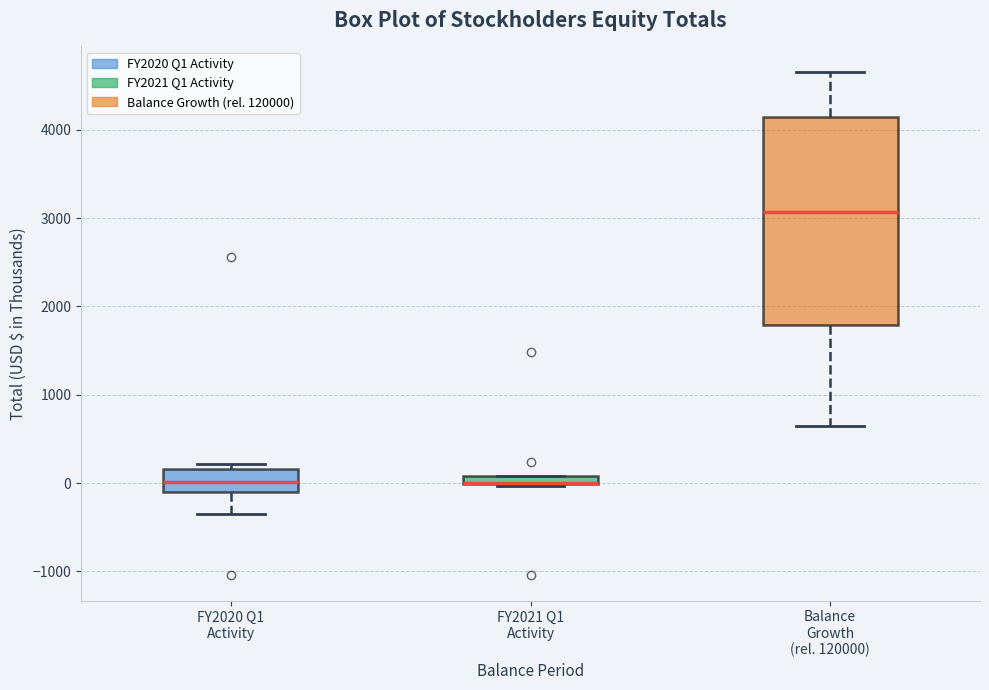

Which box is the tallest, from its lower edge to its upper edge?

Balance Growth (rel. 120000)